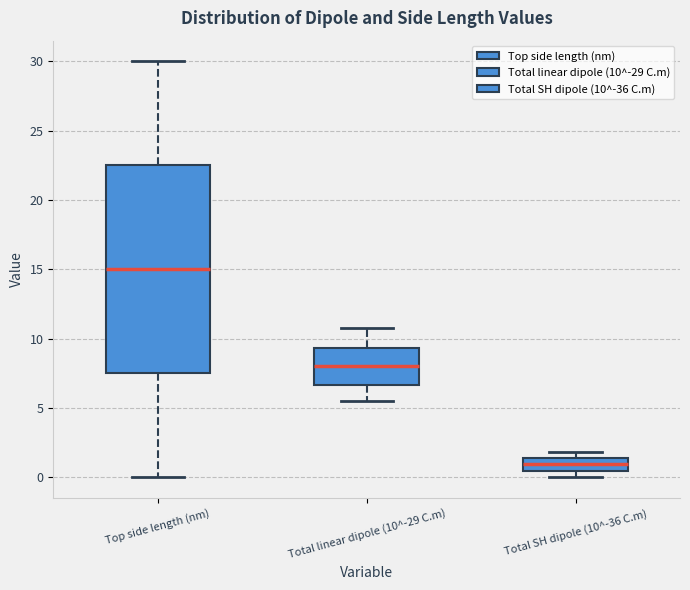

Reading left to right, read every box against the y-axis: the position of its median line, the range the box covers, and the ends of its whiskers. The values are not printed on the chart, so give them approximately, as read against the axis.

Top side length (nm): median 15.0, box 7.5 to 22.5, whiskers 0.0 to 30.0
Total linear dipole (10^-29 C.m): median 8.0, box 6.5 to 9.5, whiskers 5.5 to 10.5
Total SH dipole (10^-36 C.m): median 1.0, box 0.5 to 1.5, whiskers 0.0 to 2.0